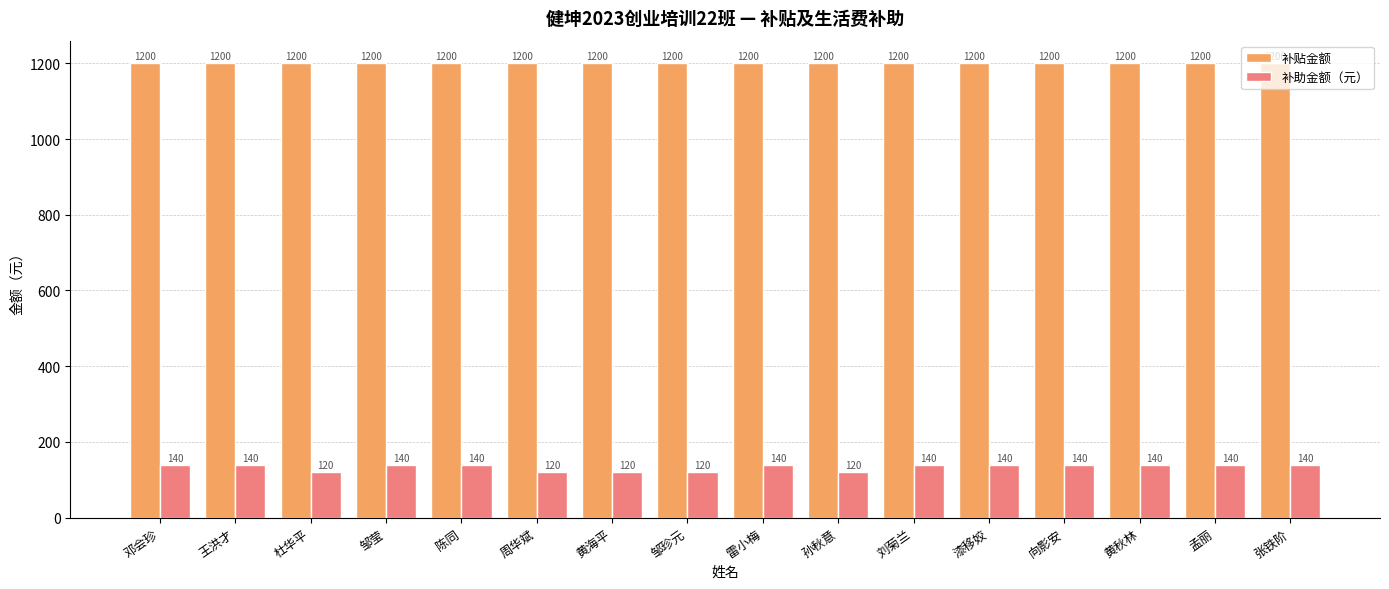

What is the sum of all 补助金额（元） values?

2140